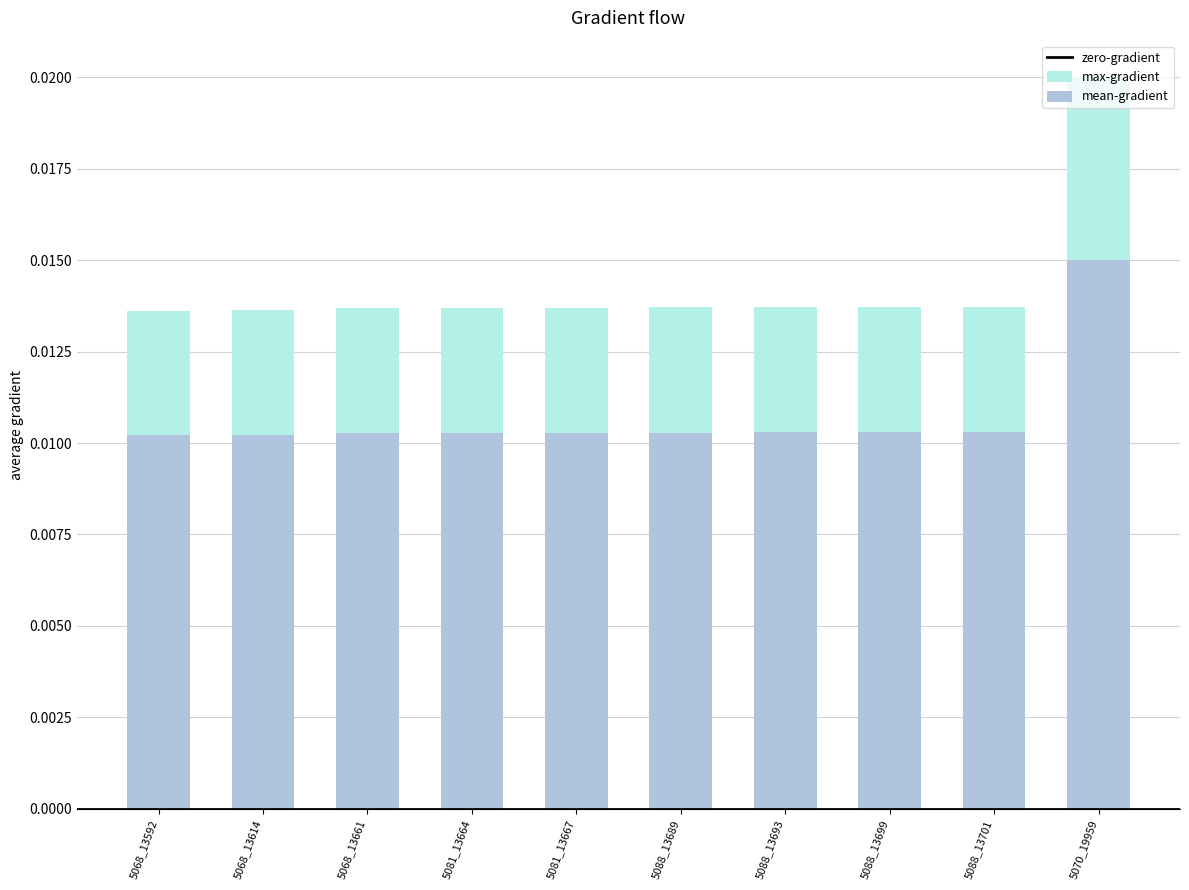

How many bars are there in total?

20